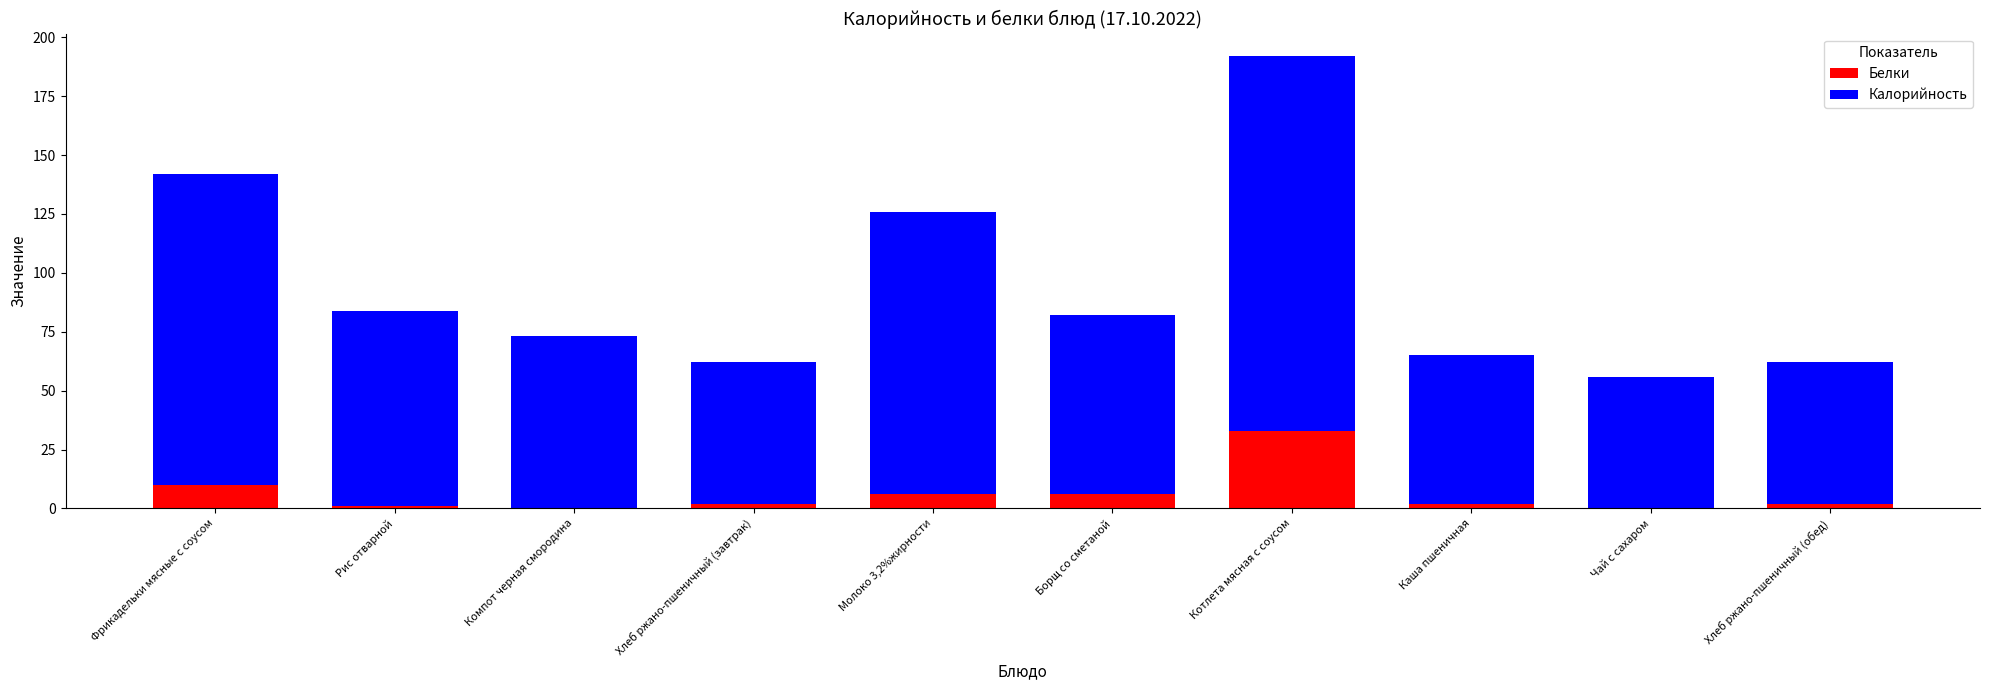

Reading left to right, list the values for the Белки series.

Фрикадельки мясные с соусом=10	Рис отварной=1	Компот черная смородина=0	Хлеб ржано-пшеничный (завтрак)=2	Молоко 3,2%жирности=6	Борщ со сметаной=6	Котлета мясная с соусом=33	Каша пшеничная=2	Чай с сахаром=0	Хлеб ржано-пшеничный (обед)=2